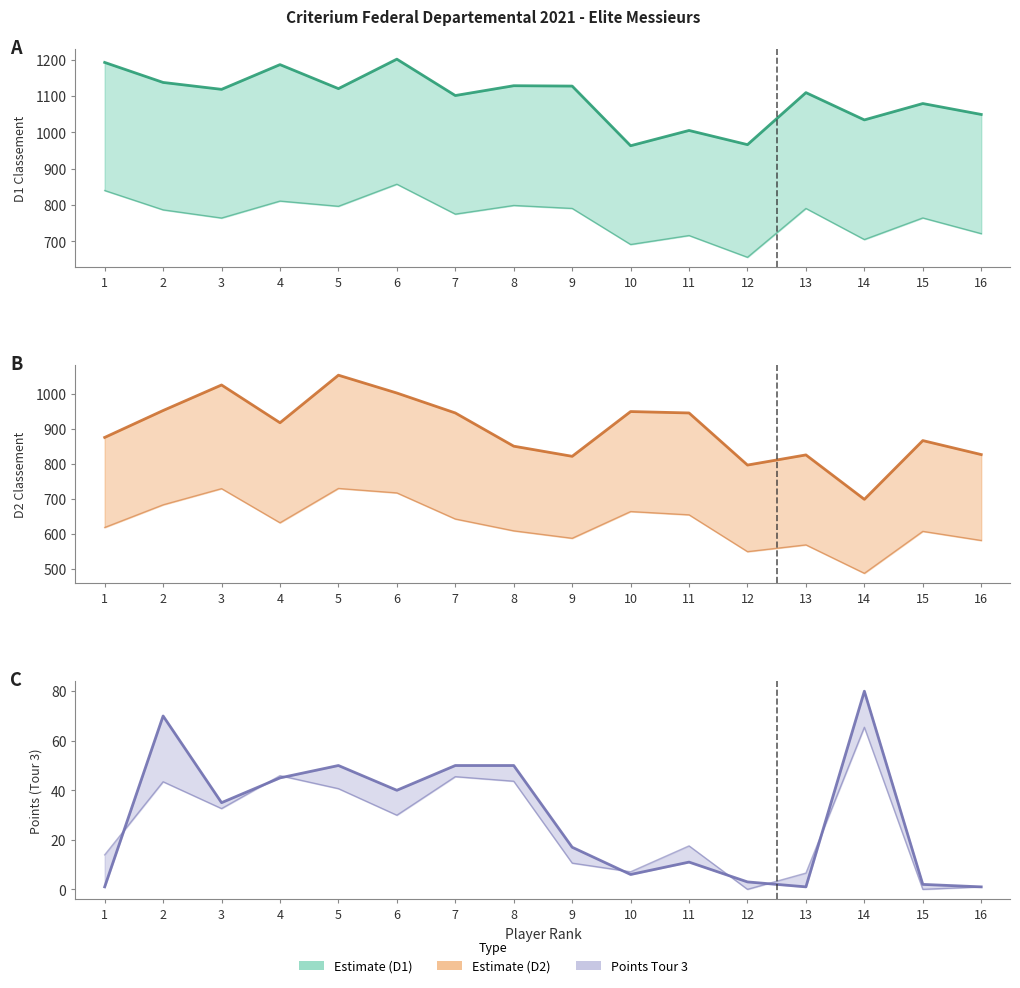

Which category has the lowest value in the D1 Classement (lower) series?

12